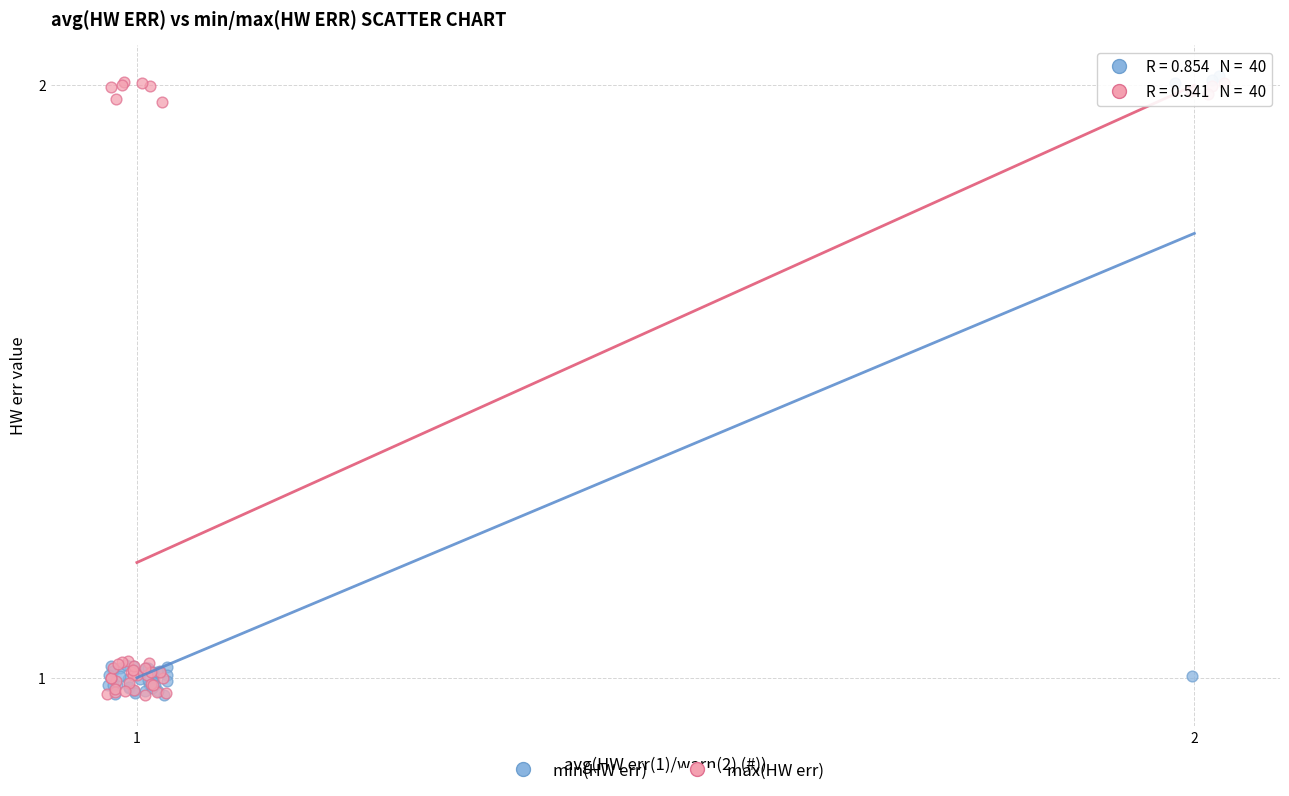

Which series contains the highest Y value?

min(HW err)